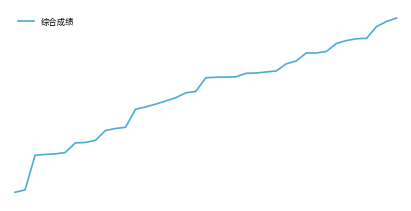

Does the chart display data point markers on the line(s)?

No